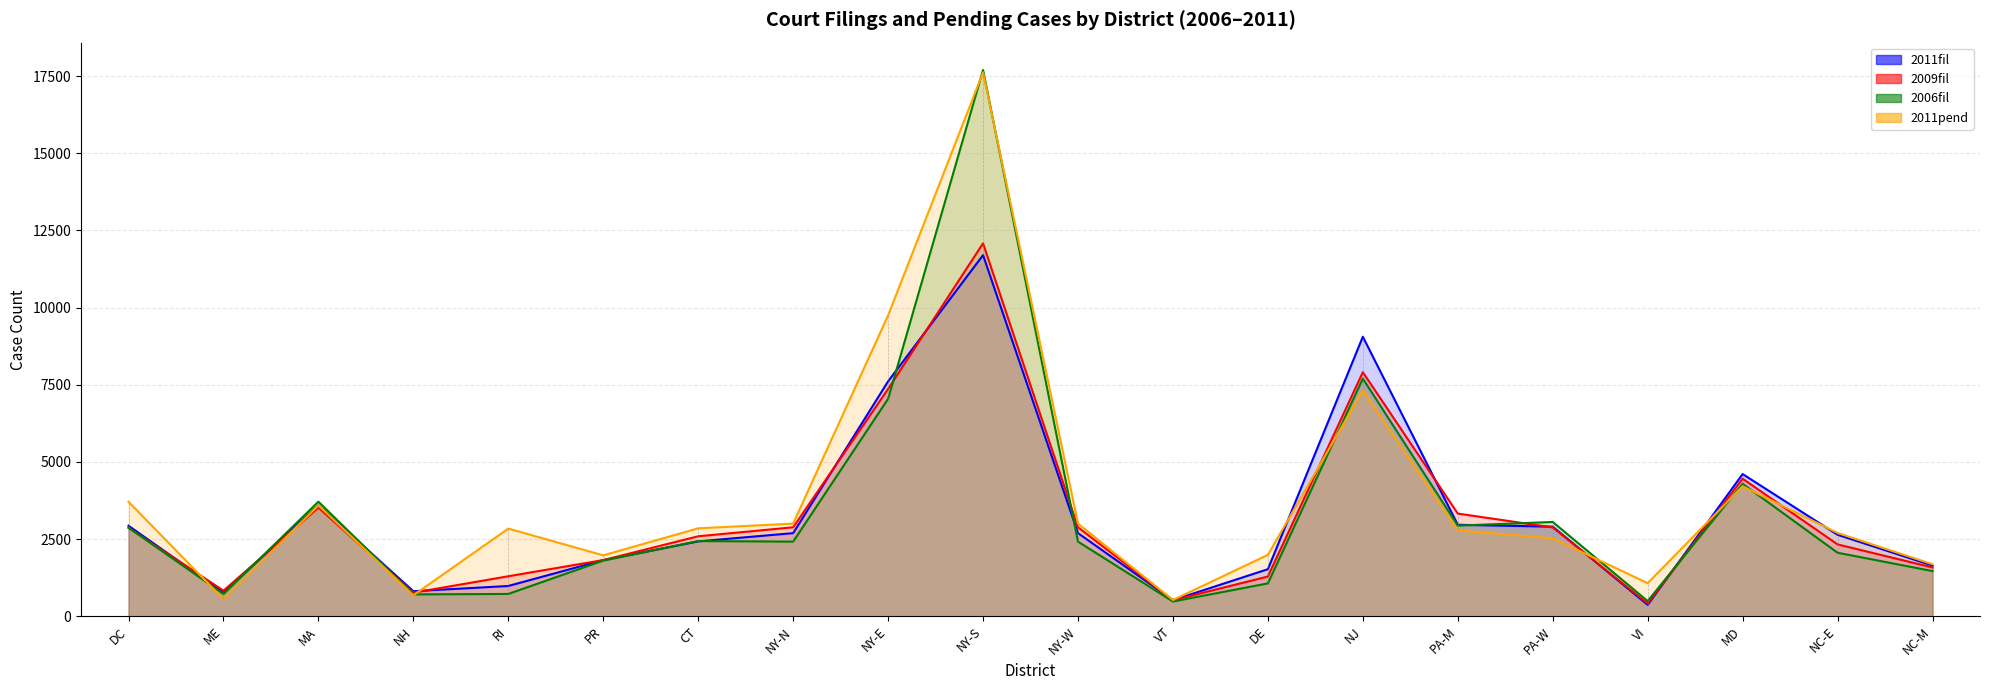

What is the total value across all series at PR?

7416